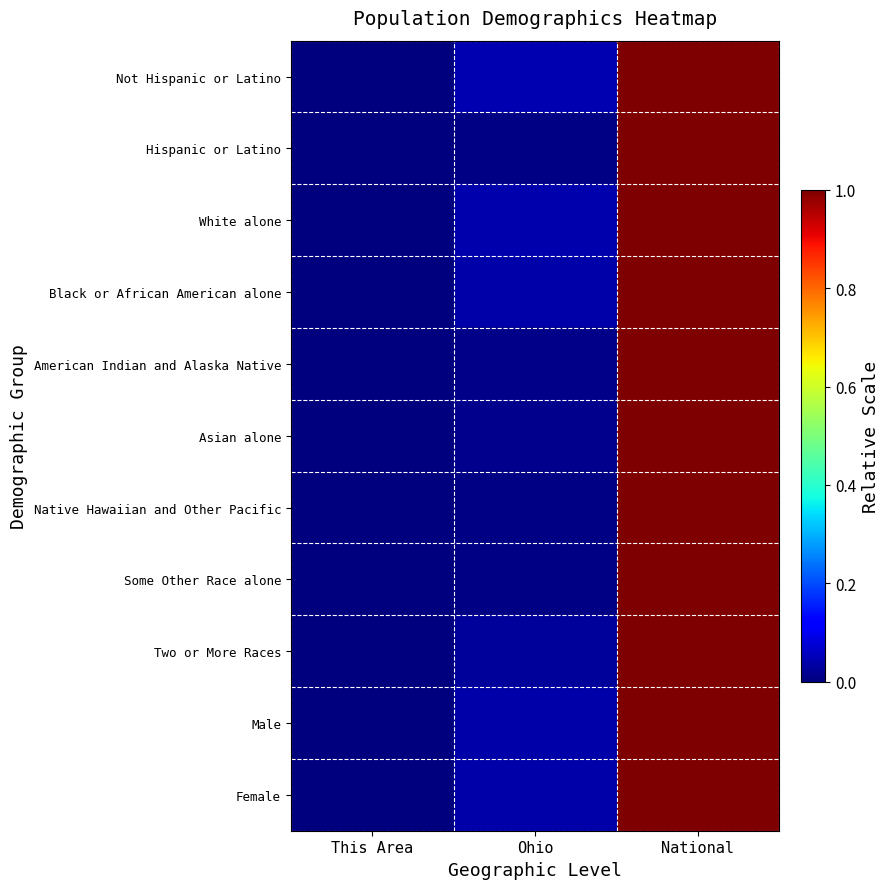

List the series in order of their peak value, highest first.

Not Hispanic or Latino, Hispanic or Latino, White alone, Black or African American alone, Some Other Race alone, Male, Female, Asian alone, Two or More Races, American Indian and Alaska Native, Native Hawaiian and Other Pacific